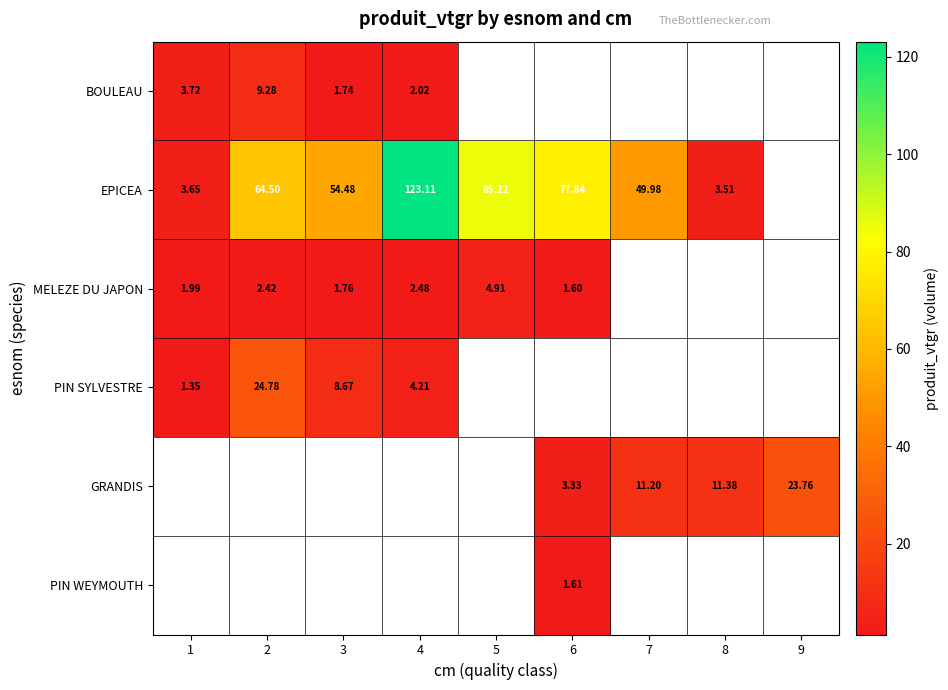

Is the value of EPICEA at 1 greater than the value of GRANDIS at 8?

No